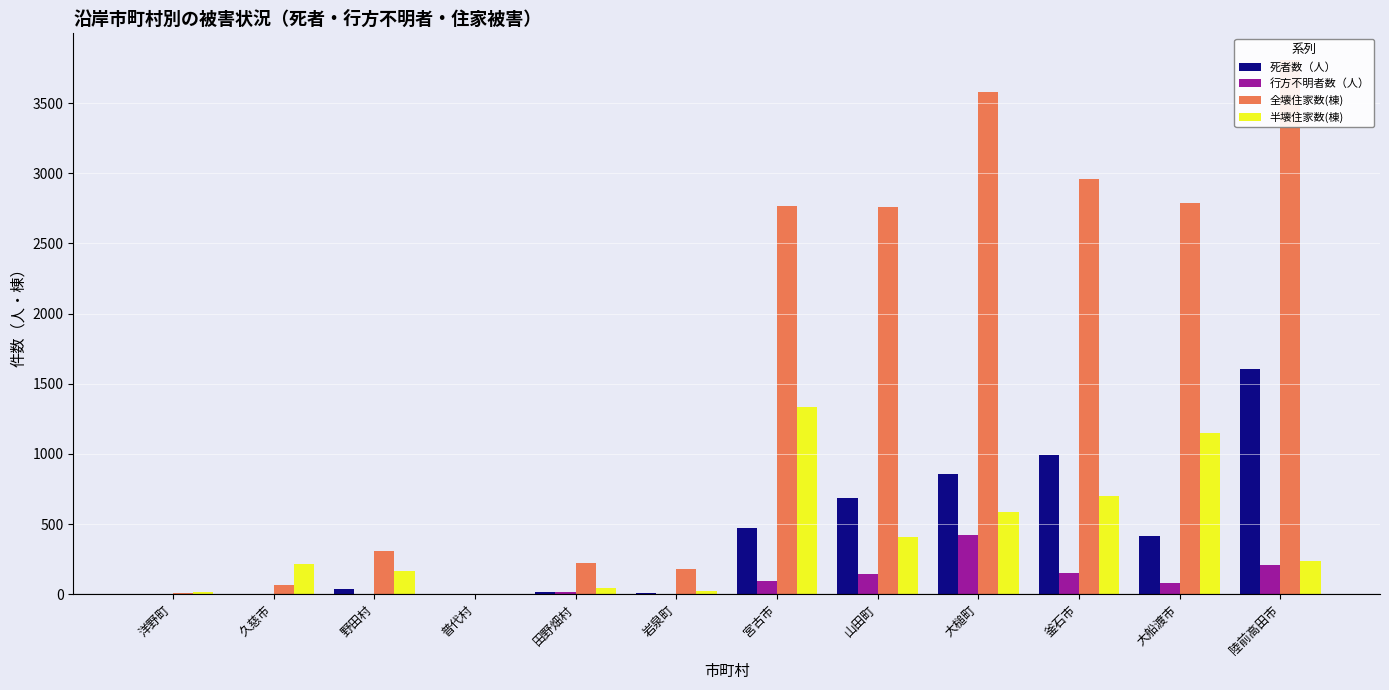

Reading right to left, transcribe all the data shown in this chart.

死者数（人）: 陸前高田市=1602	大船渡市=417	釜石市=992	大槌町=854	山田町=686	宮古市=474	岩泉町=10	田野畑村=17	普代村=0	野田村=39	久慈市=3	洋野町=0
行方不明者数（人）: 陸前高田市=206	大船渡市=79	釜石市=152	大槌町=424	山田町=148	宮古市=94	岩泉町=0	田野畑村=15	普代村=1	野田村=0	久慈市=2	洋野町=0
全壊住家数(棟): 陸前高田市=3806	大船渡市=2789	釜石市=2957	大槌町=3579	山田町=2762	宮古市=2767	岩泉町=177	田野畑村=225	普代村=0	野田村=311	久慈市=65	洋野町=10
半壊住家数(棟): 陸前高田市=236	大船渡市=1148	釜石市=699	大槌町=588	山田町=405	宮古市=1331	岩泉町=23	田野畑村=45	普代村=0	野田村=168	久慈市=213	洋野町=16